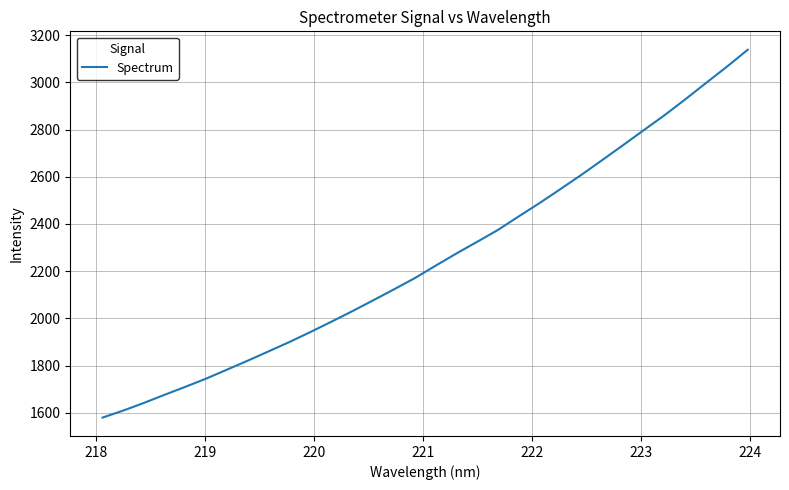

What is the difference between the maximum and minimum values?

1558.1